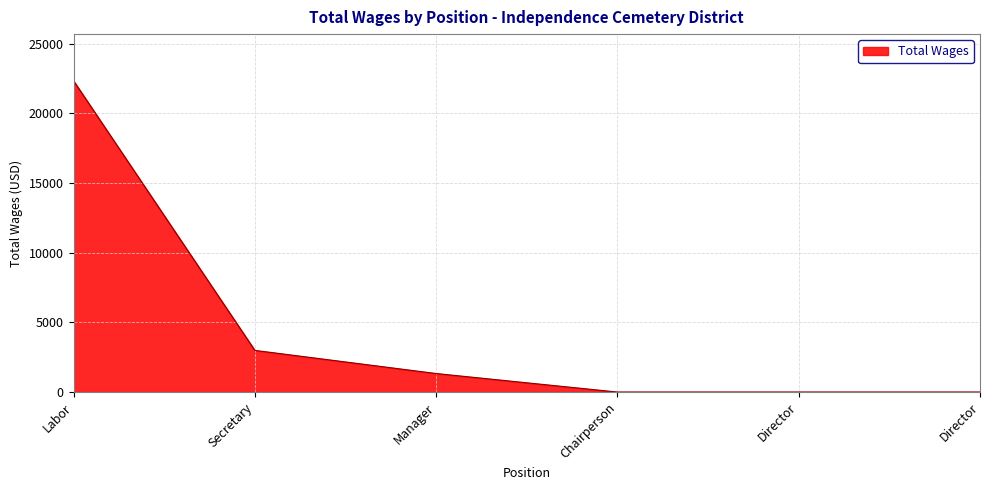

Is it true that the value at Manager is 1330?

True